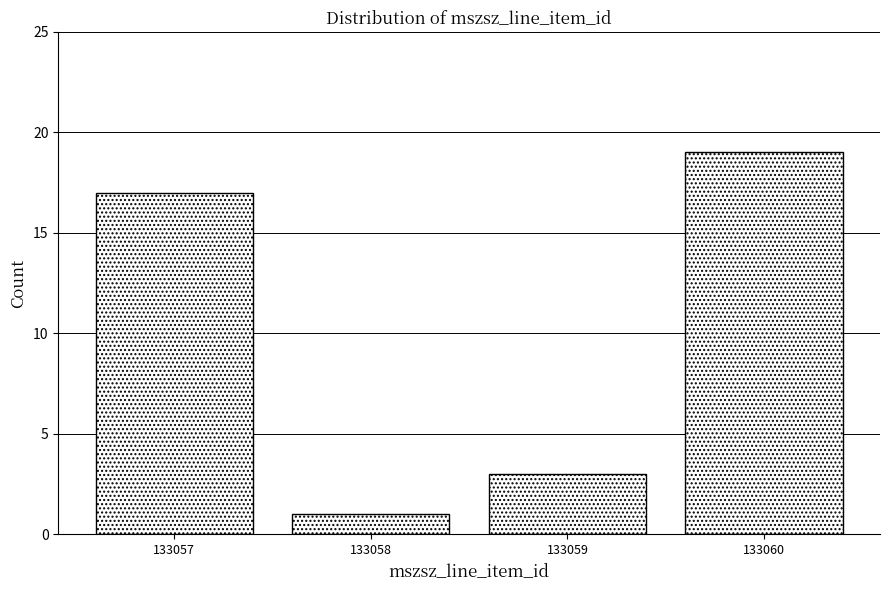

Reading right to left, extract all data points from this chart.

19	3	1	17